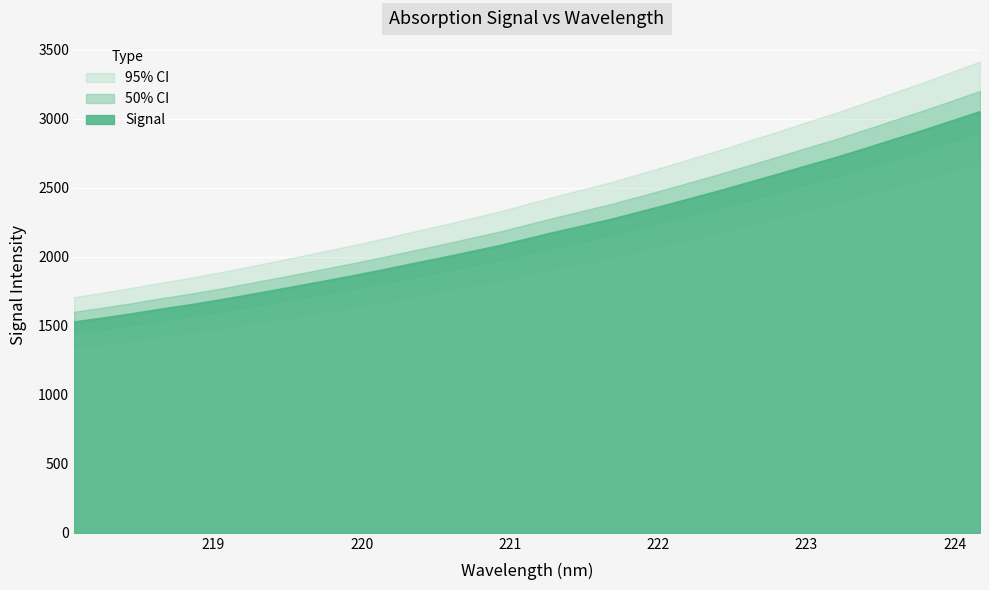

What is the approximate value at 223.2172?

2723.4